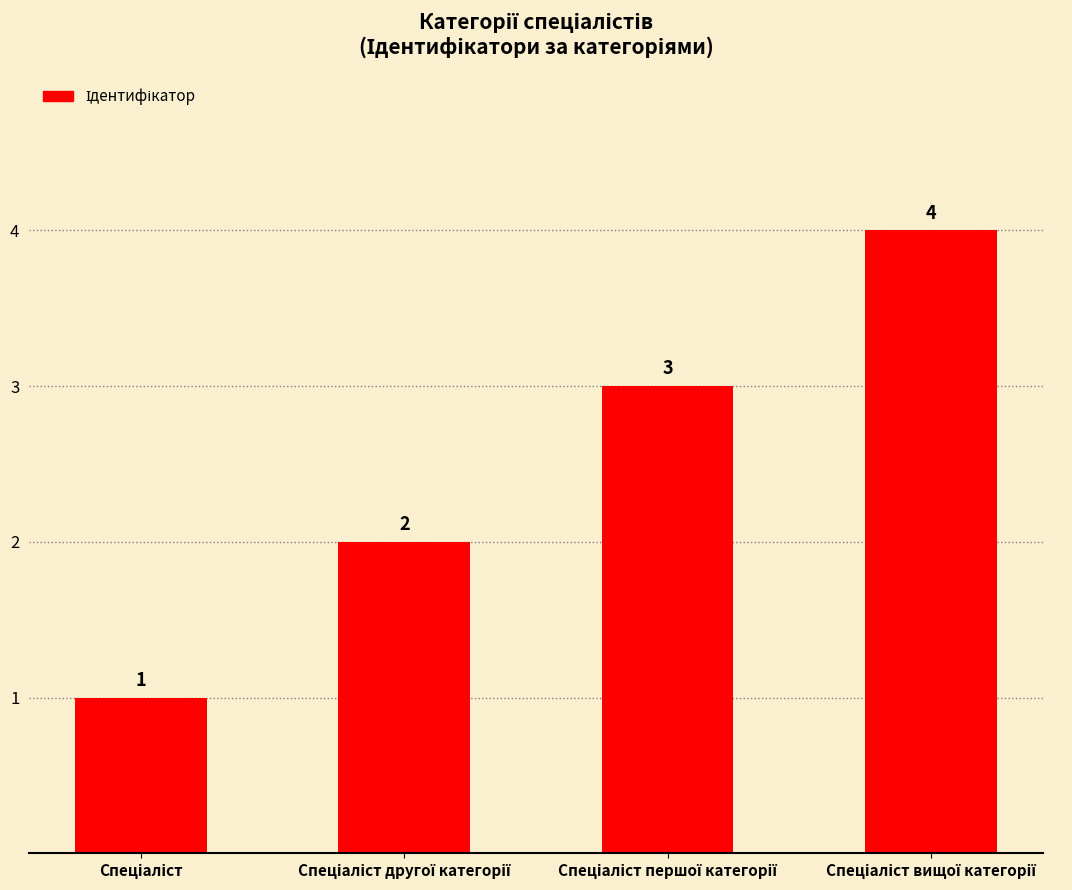

What is the minimum value shown in the chart?

1